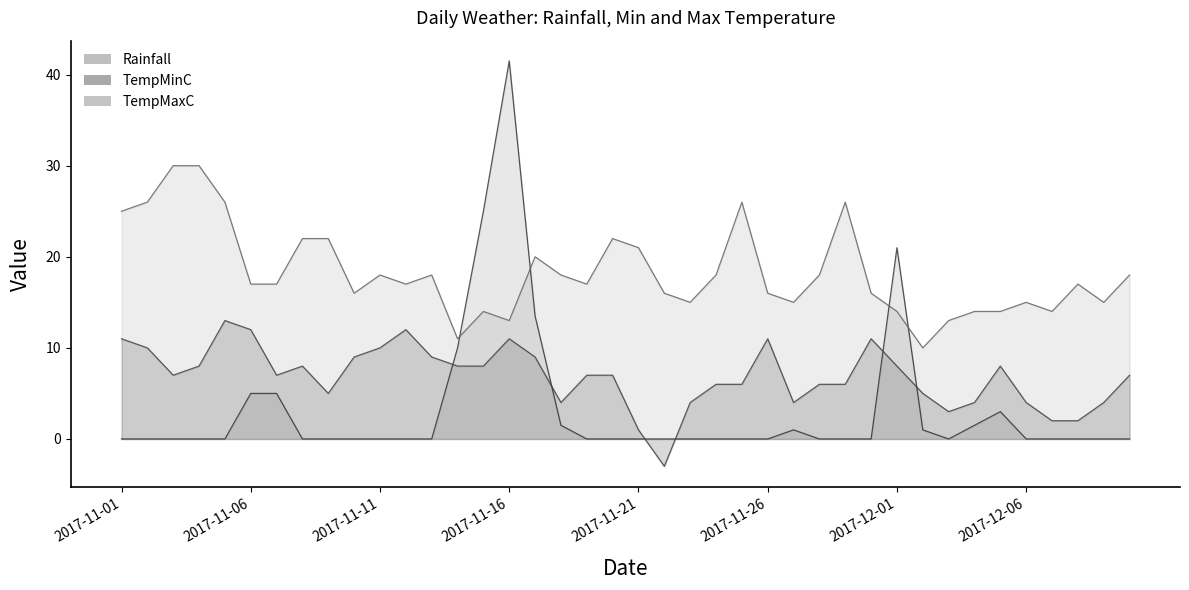

What position from the right is 2017-11-12?

29